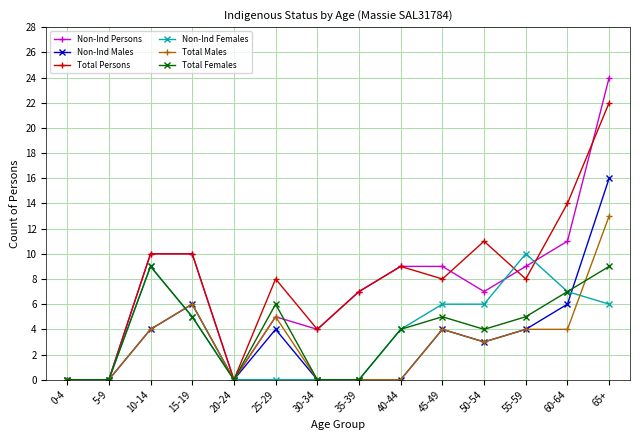

How many series are shown in this chart?

6